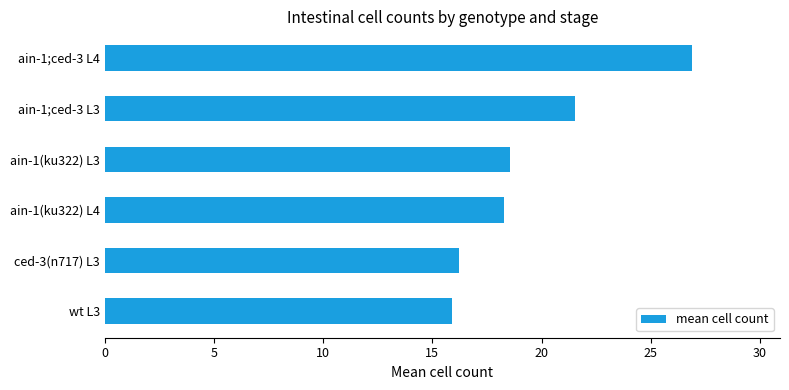

Reading top to bottom, what are all the values shown in this chart?

26.9	21.5	18.6	18.3	16.2	15.9